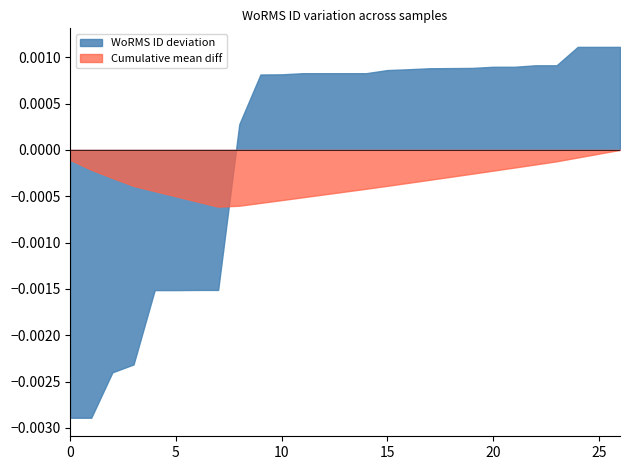

Which series has the largest total across all categories?

WoRMS ID deviation